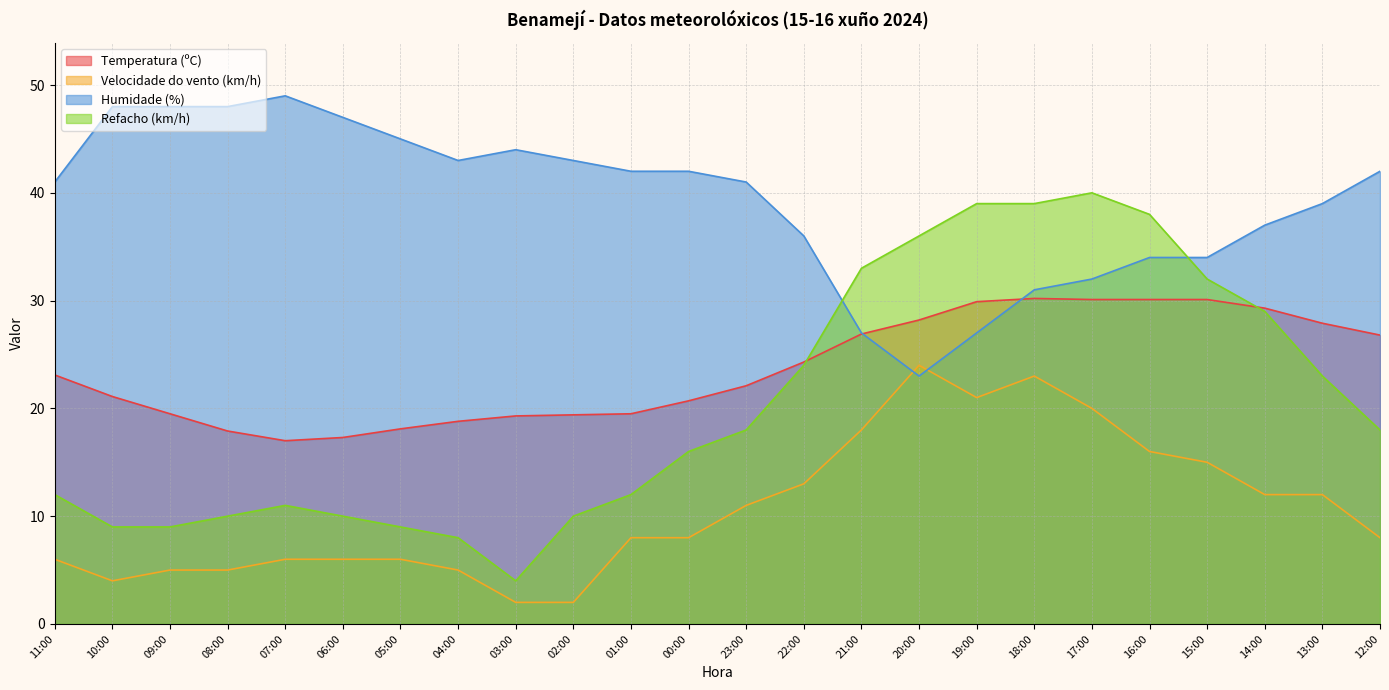

At how many categories does at least one series exceed 20?

24